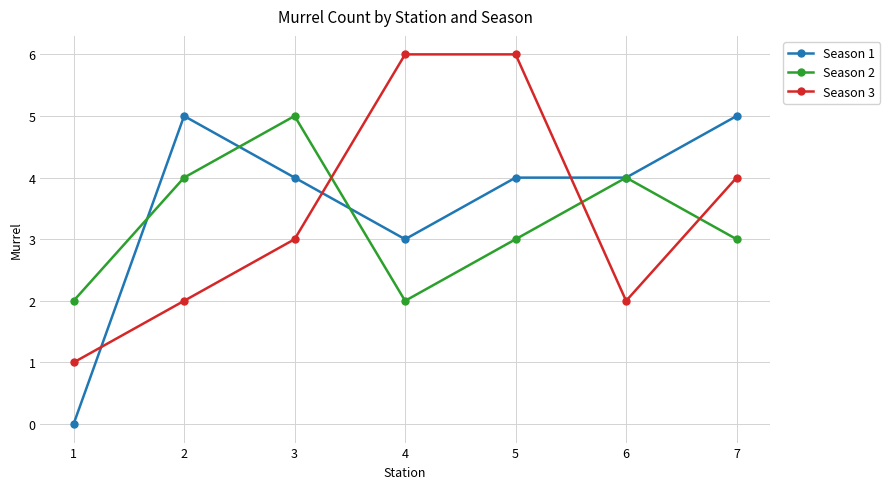

Reading left to right, what are all the values shown in this chart?

Season 1: 1=0	2=5	3=4	4=3	5=4	6=4	7=5
Season 2: 1=2	2=4	3=5	4=2	5=3	6=4	7=3
Season 3: 1=1	2=2	3=3	4=6	5=6	6=2	7=4